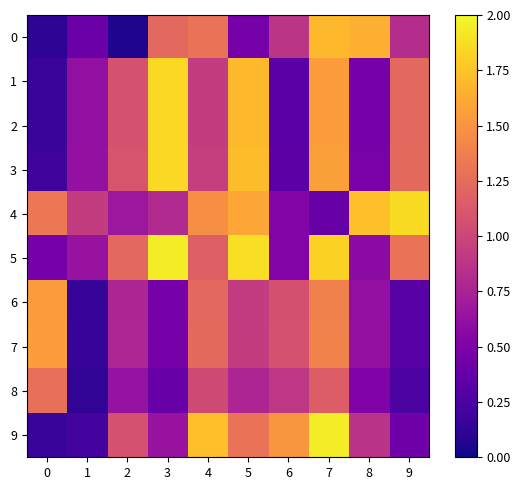

What is the smallest value displayed?

0.1